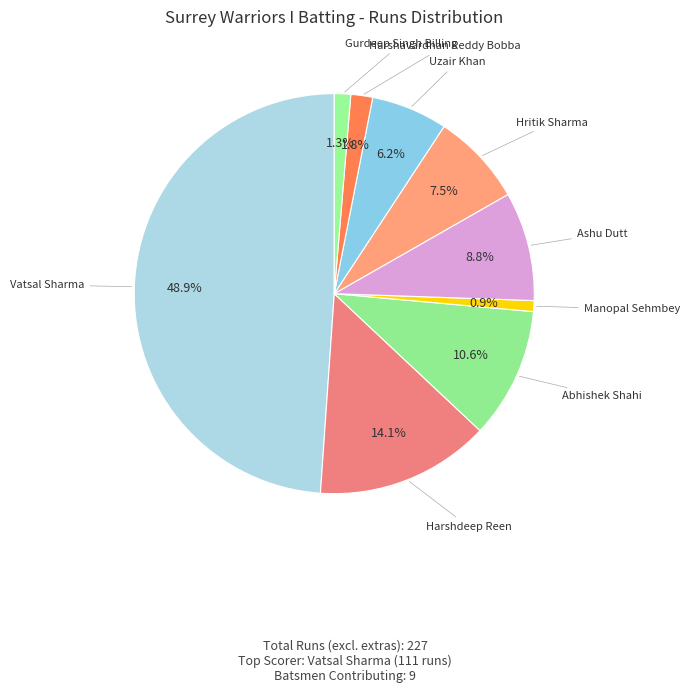

How many slices are in this pie chart?

9